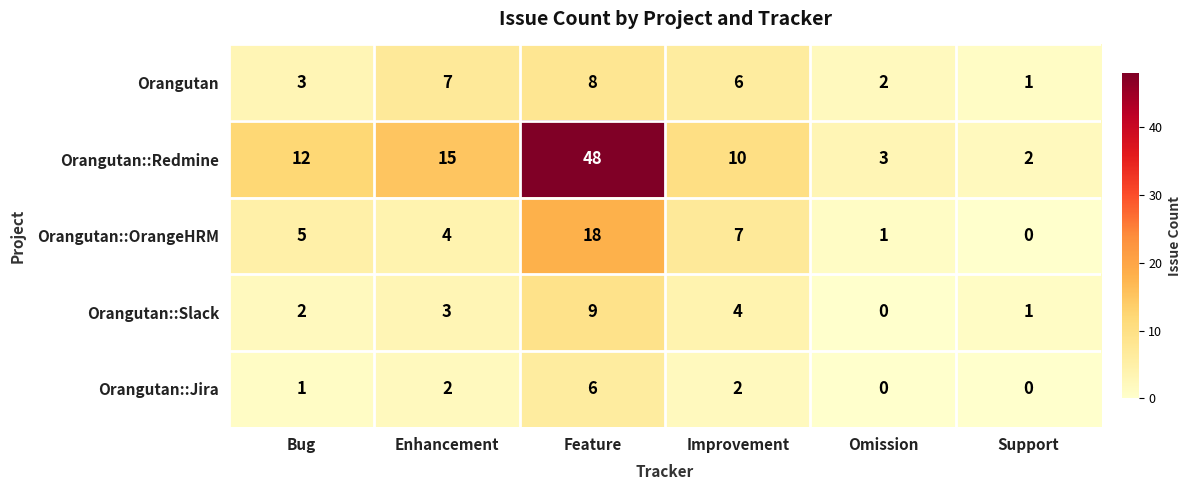

Reading left to right, list all the values displayed in this chart.

Orangutan: 3	7	8	6	2	1
Orangutan::Redmine: 12	15	48	10	3	2
Orangutan::OrangeHRM: 5	4	18	7	1	0
Orangutan::Slack: 2	3	9	4	0	1
Orangutan::Jira: 1	2	6	2	0	0